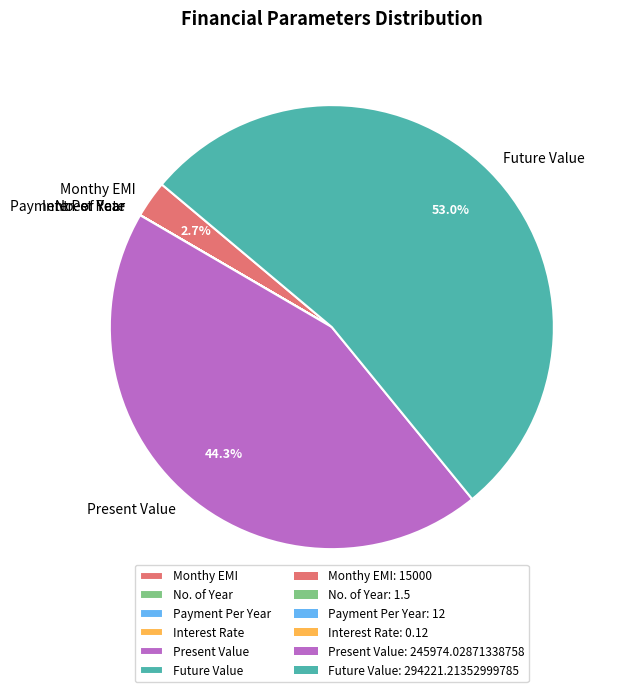

Is the sum of Future Value and Monthy EMI greater than half?

Yes